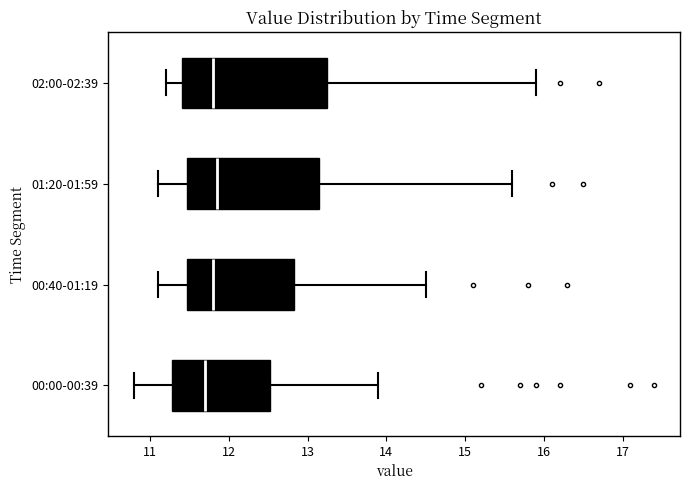

Which box is the widest, from its left edge to its right edge?

02:00-02:39